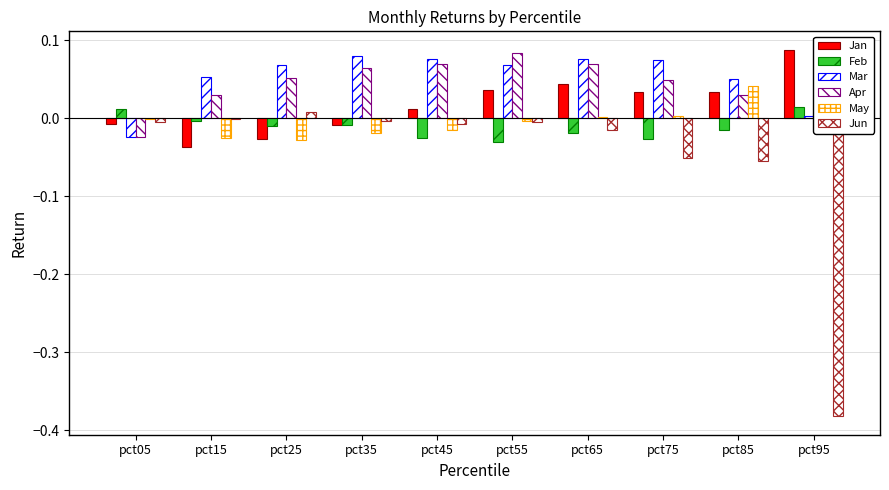

What is the total value across all series at pct35?

0.1